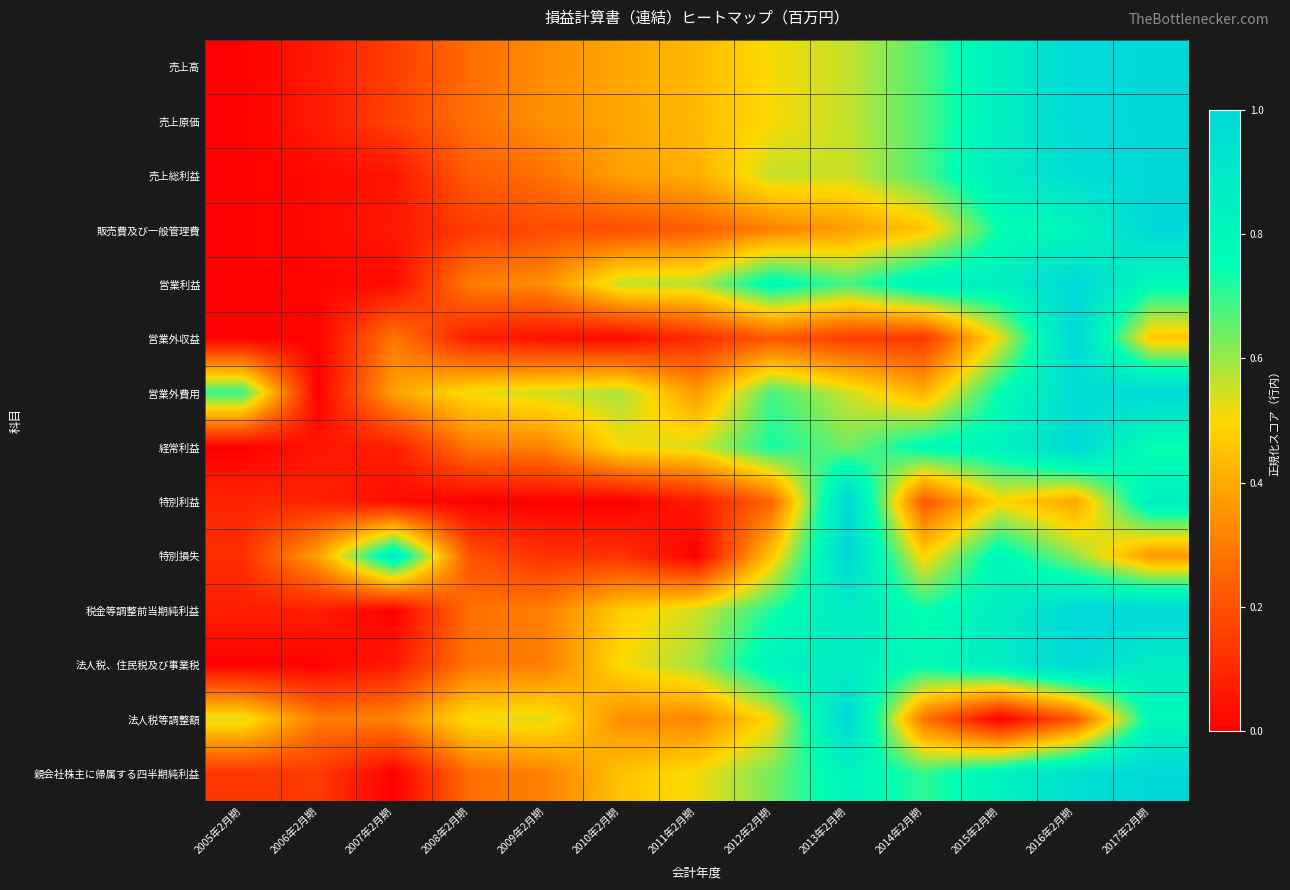

Which has a higher value, 2016年2月期 or 2015年2月期?

2016年2月期